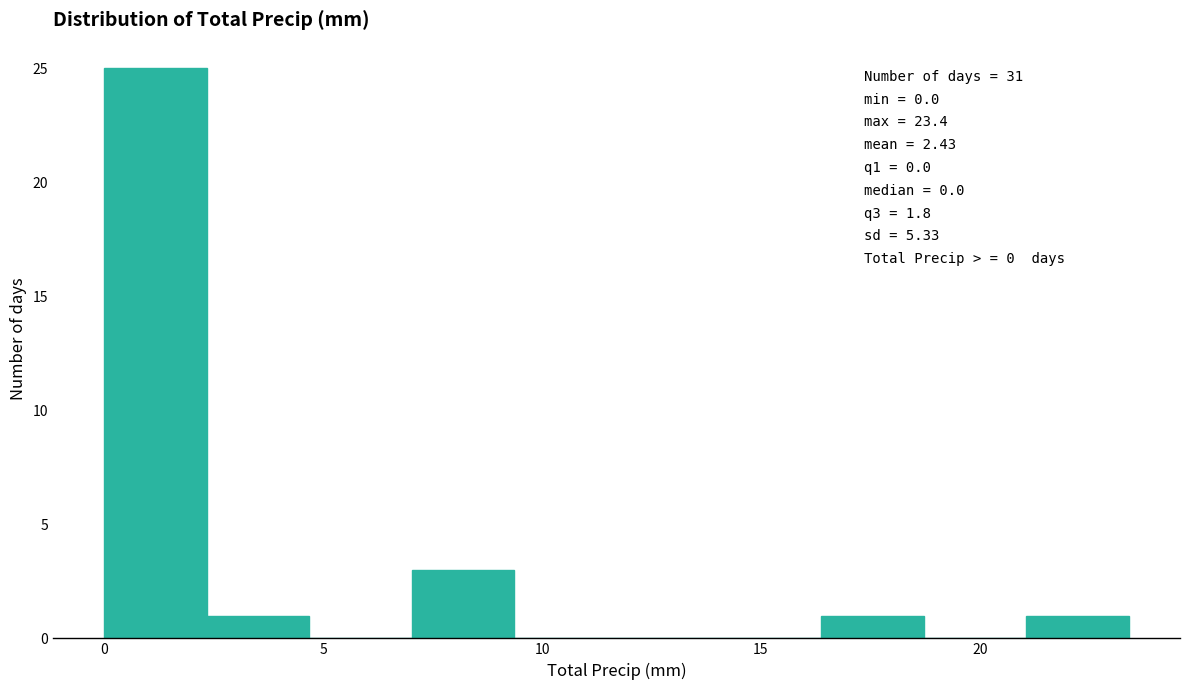

Which range on the x-axis has the tallest bar?

0.0 to 2.5